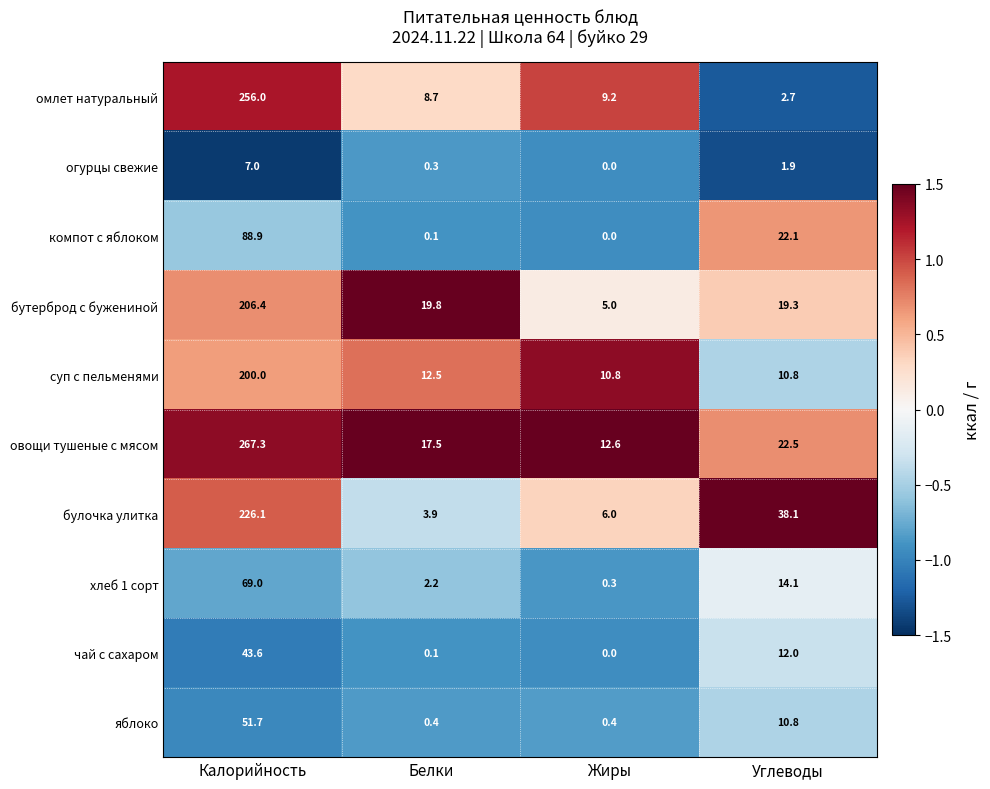

At which label does чай с сахаром first exceed 12?

Калорийность